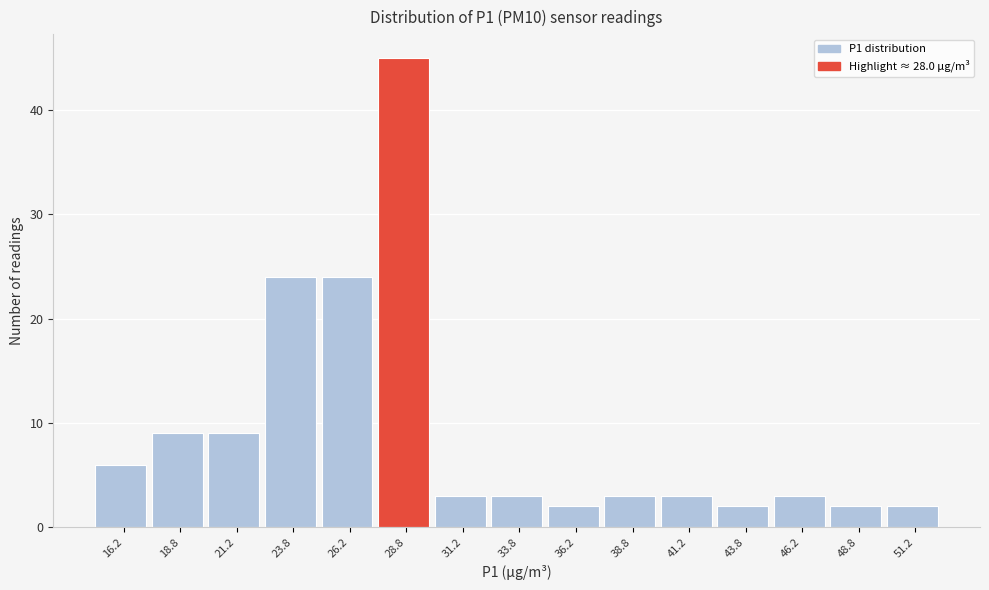

Which range on the x-axis has the tallest bar?

27.5 to 30.0